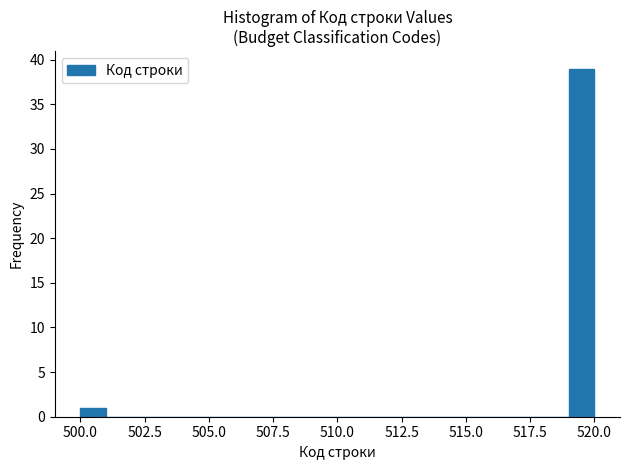

Read against the x-axis, roughly where is the centre of the tallest bar?

519.5